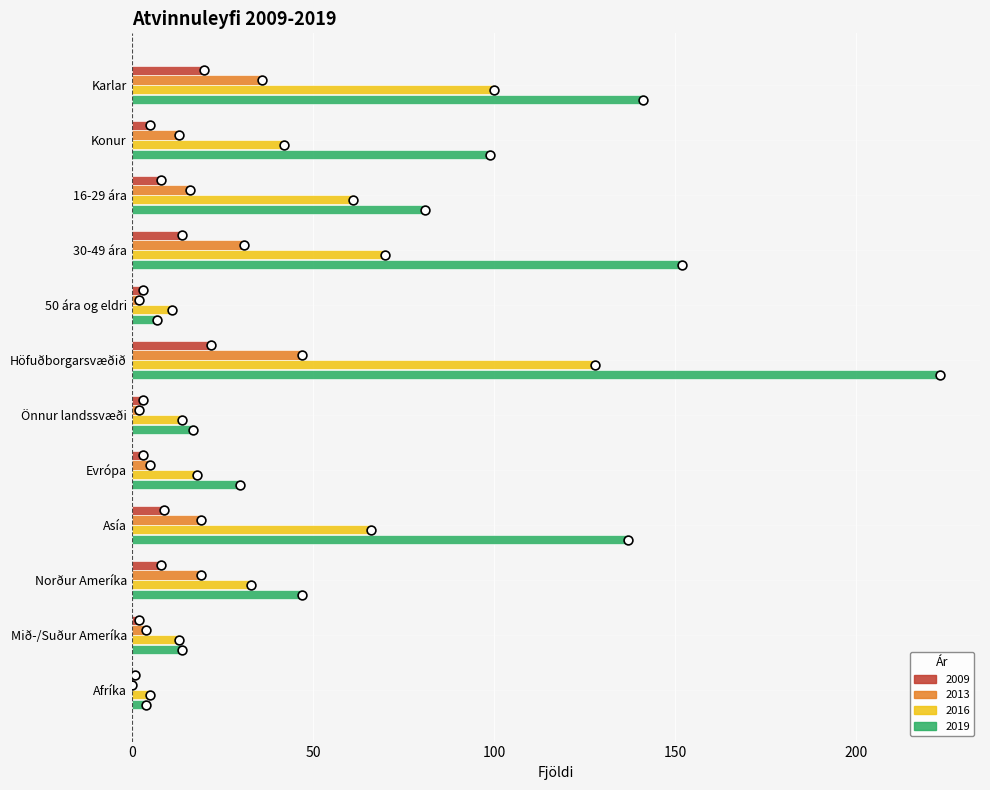

Which series has the widest spread of Y values?

2019